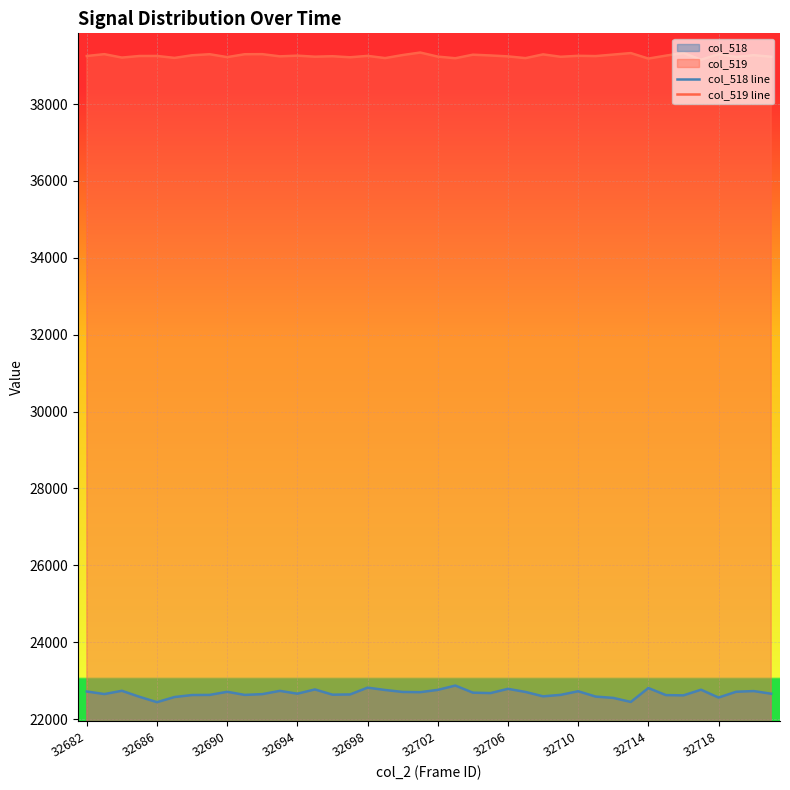

How many values in the col_519 line series are below 39252?

20